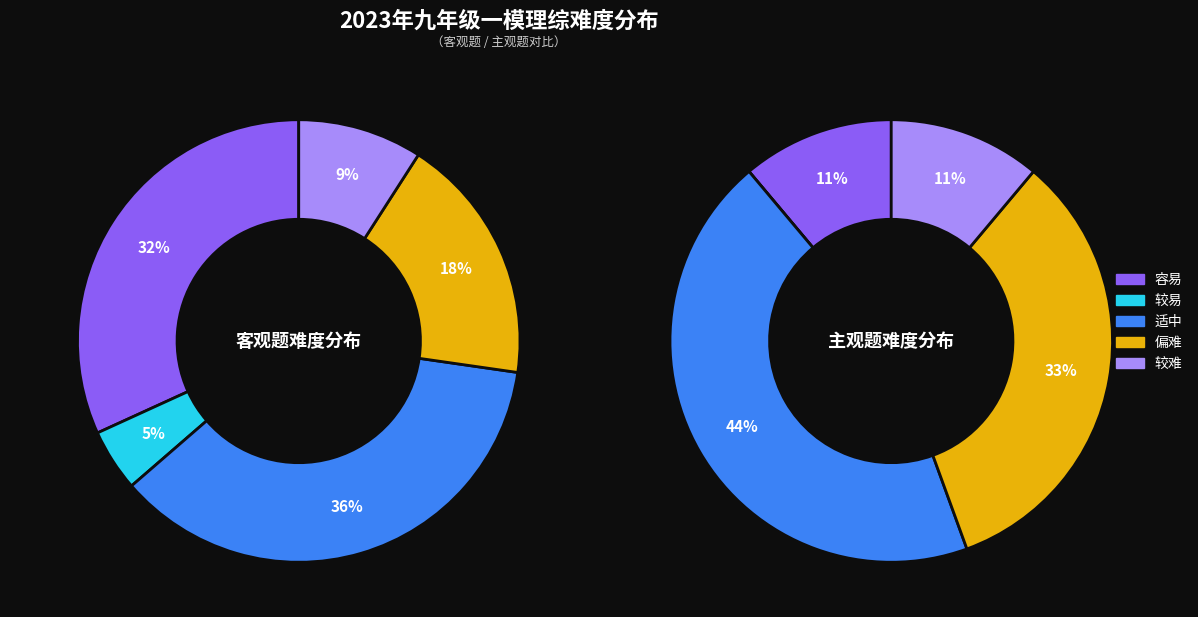

How many segments does this pie chart have?

5